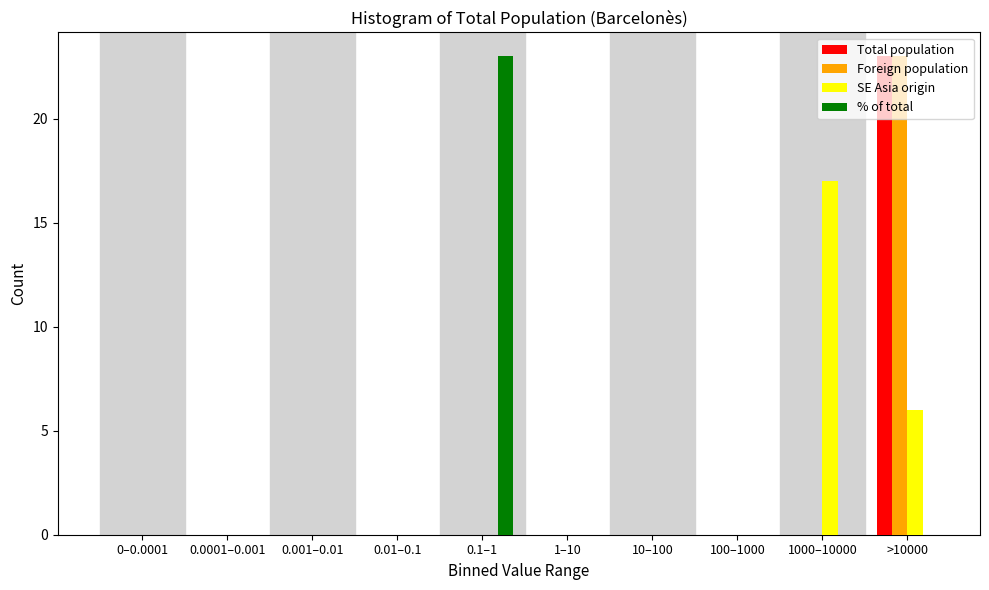

At which category is the sum across all series the highest?

>10000